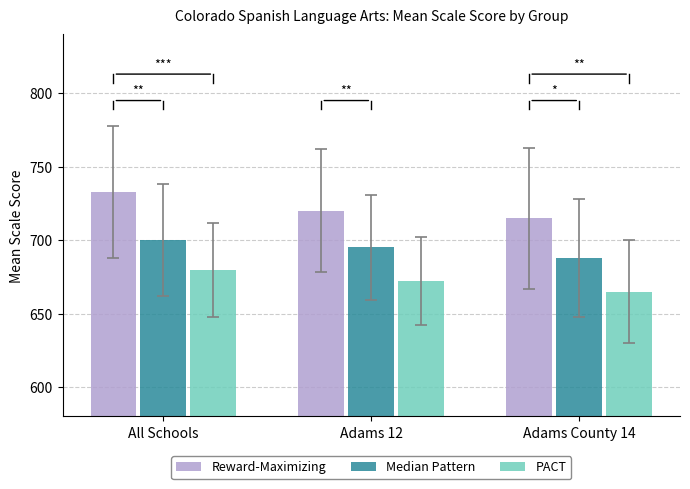

What is the value of the Median Pattern bar at the 2nd from the left?

695